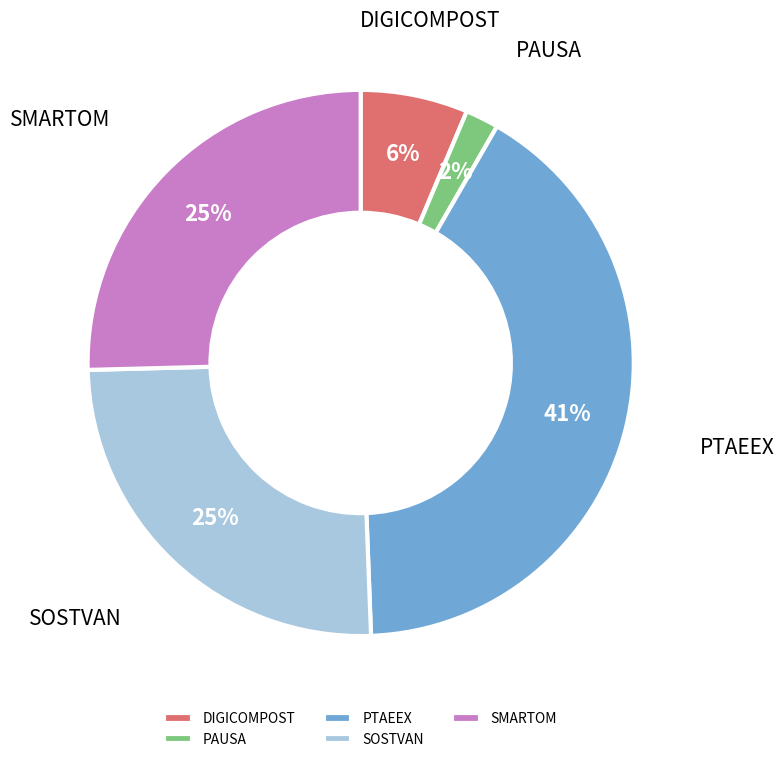

Which has a higher value, PTAEEX or DIGICOMPOST?

PTAEEX